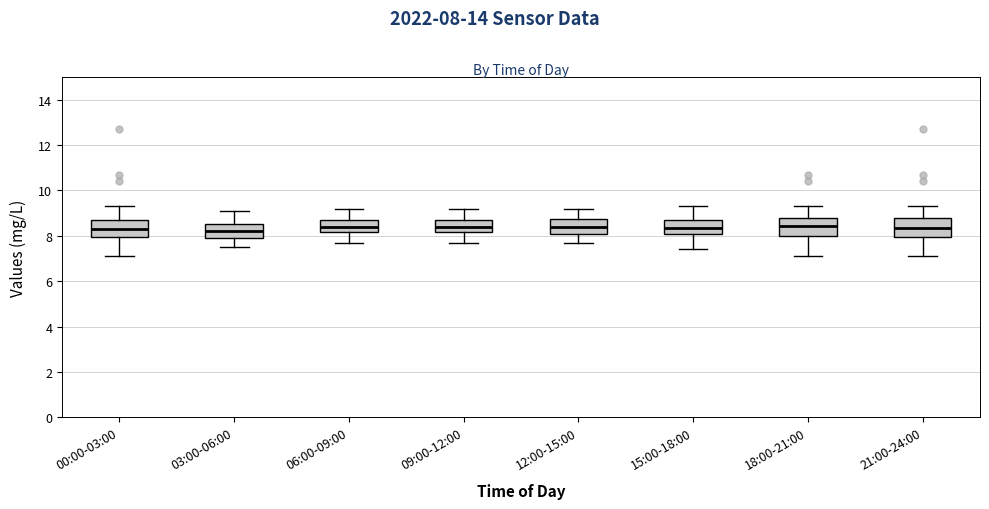

Where does the lower whisker of the box for 03:00-06:00 end on the y-axis? The values are not printed on the chart, so give them approximately, as read against the axis.

7.6